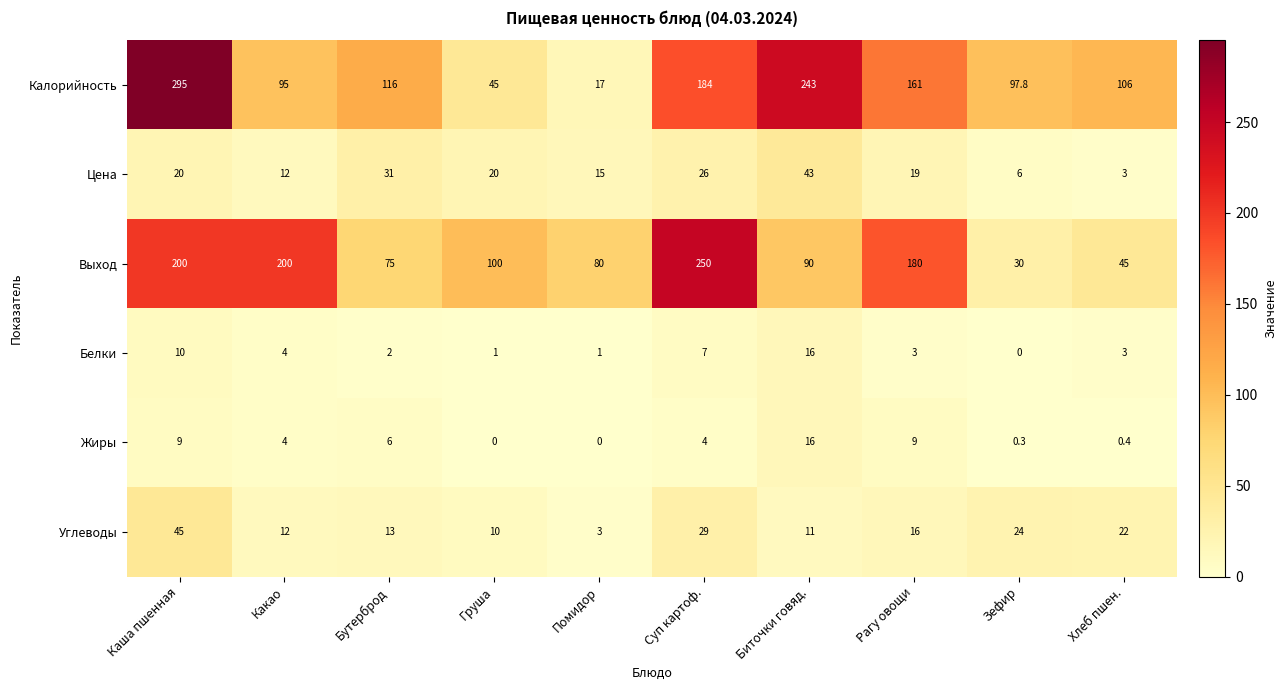

Which series has the largest total across all categories?

Калорийность